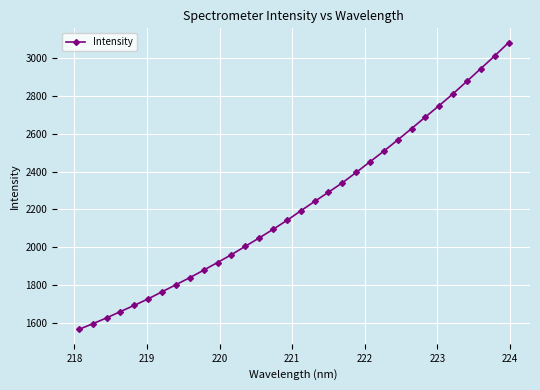

What is the value of the 20th point from the left?

2340.5